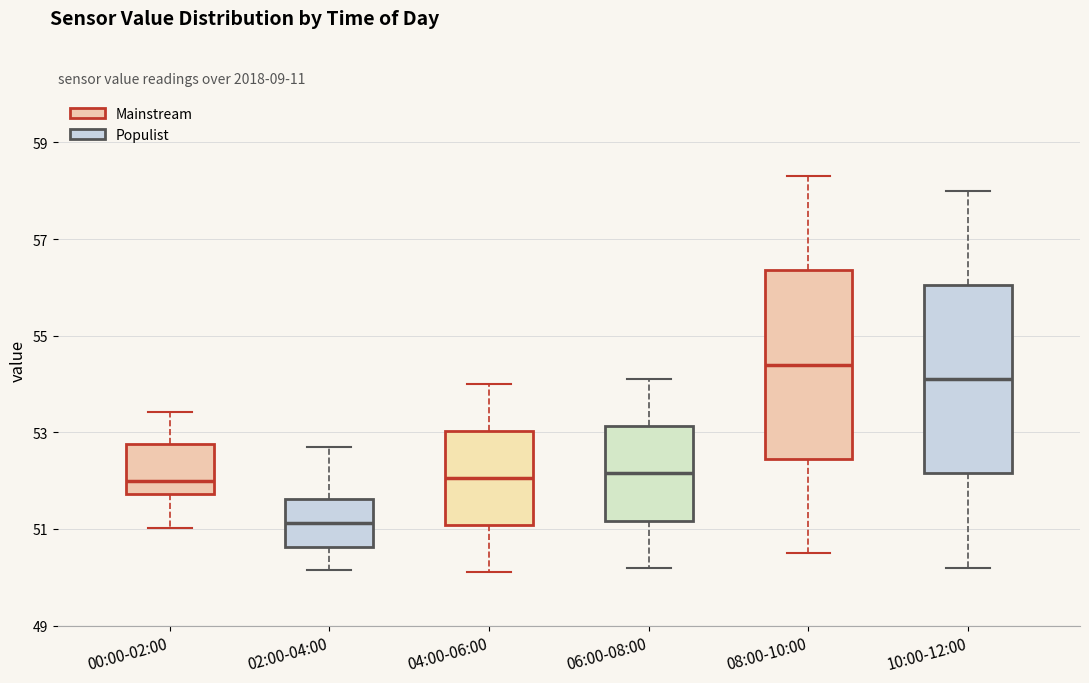

Where does the upper whisker of the box for 04:00-06:00 end on the y-axis? The values are not printed on the chart, so give them approximately, as read against the axis.

54.0